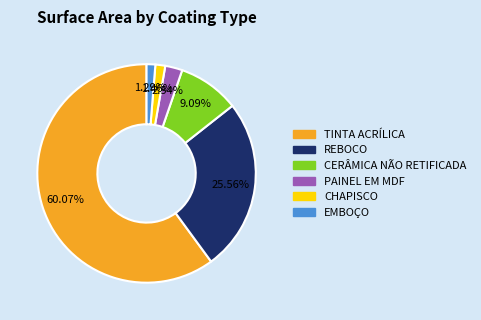

Is there a majority slice in this chart?

Yes